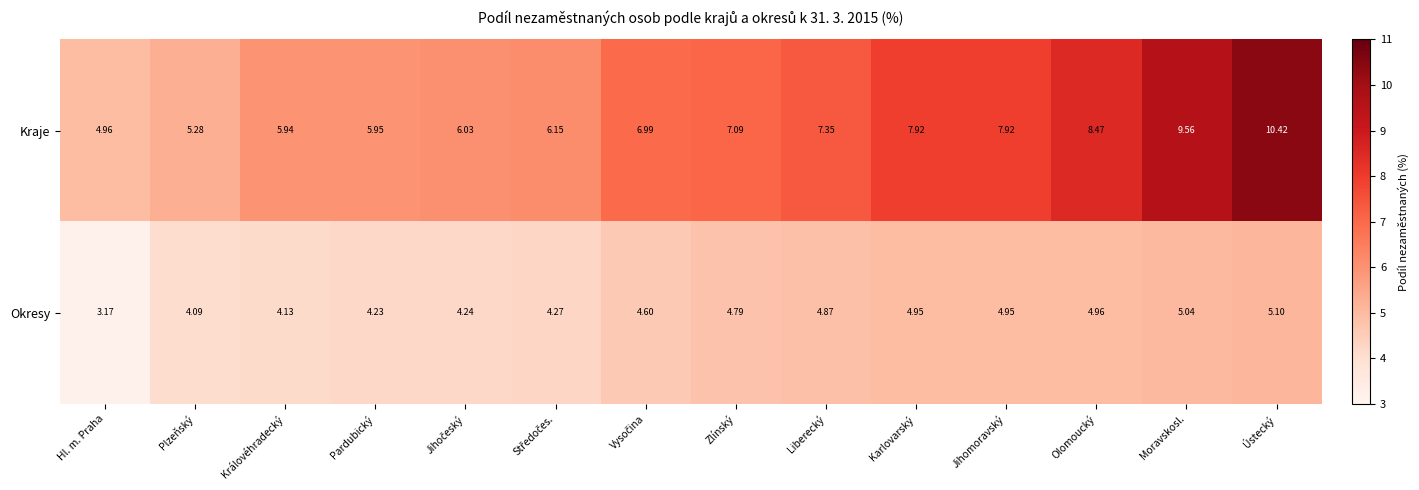

Which series has the largest total across all categories?

Kraje